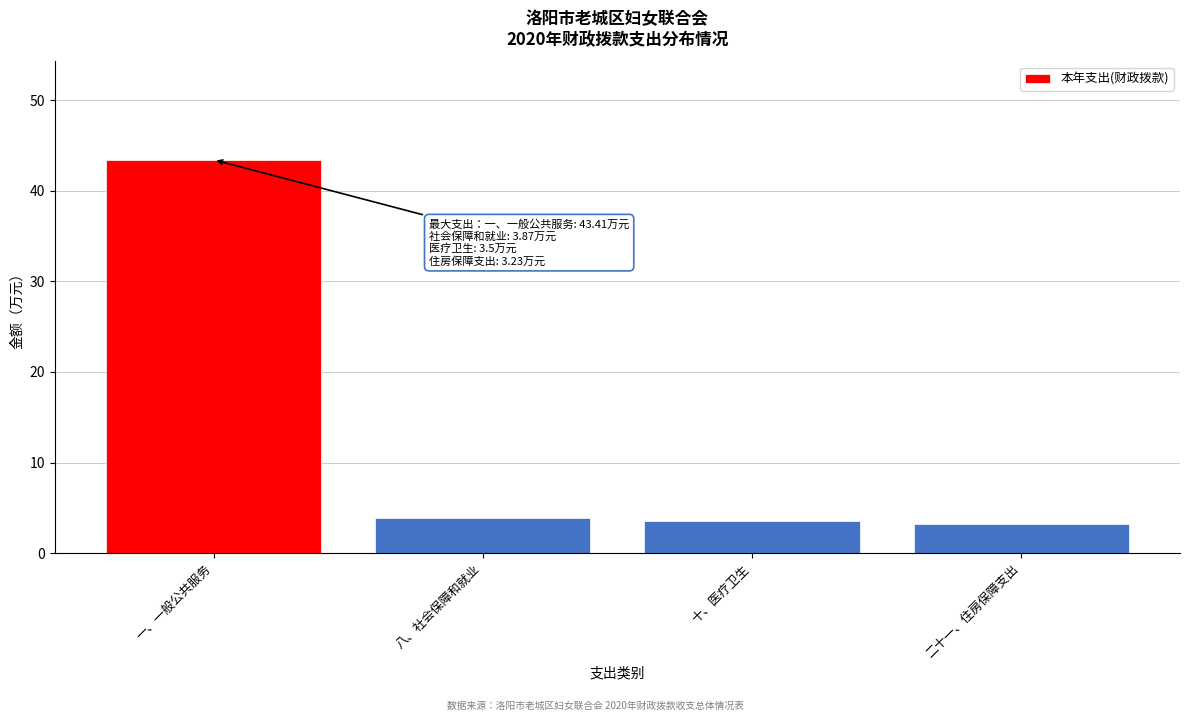

Reading left to right, extract all data points from this chart.

43.4	3.9	3.5	3.2